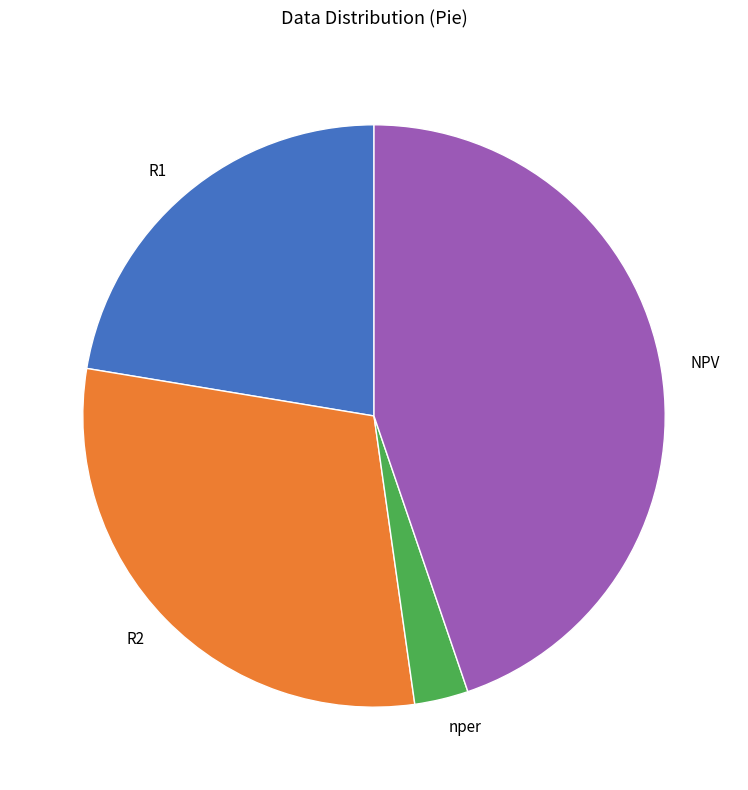

Which category has the smallest portion of the pie?

nper